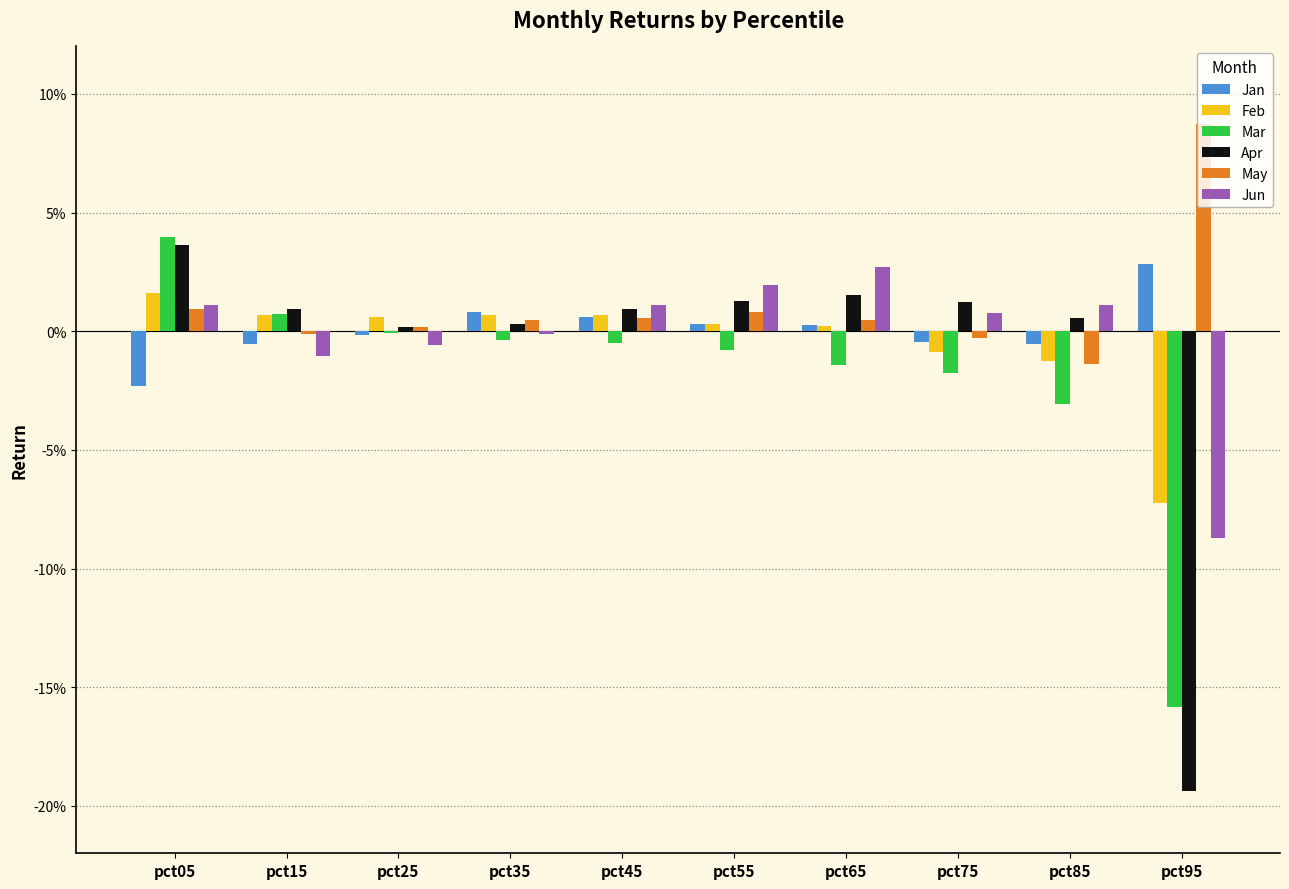

Which series has the largest total across all categories?

May